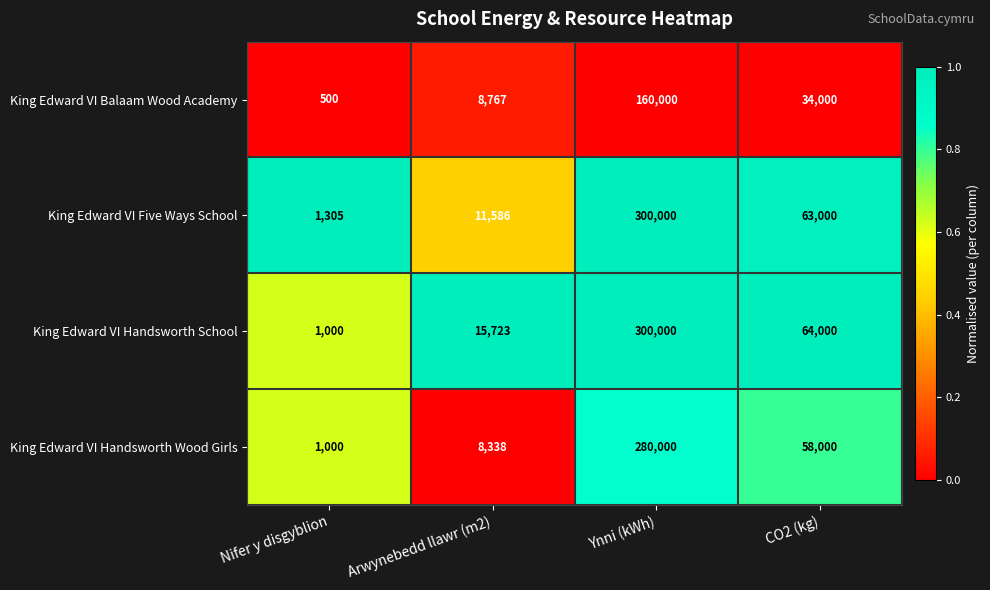

Which series changed the most between Arwynebedd llawr (m2) and CO2 (kg)?

King Edward VI Five Ways School